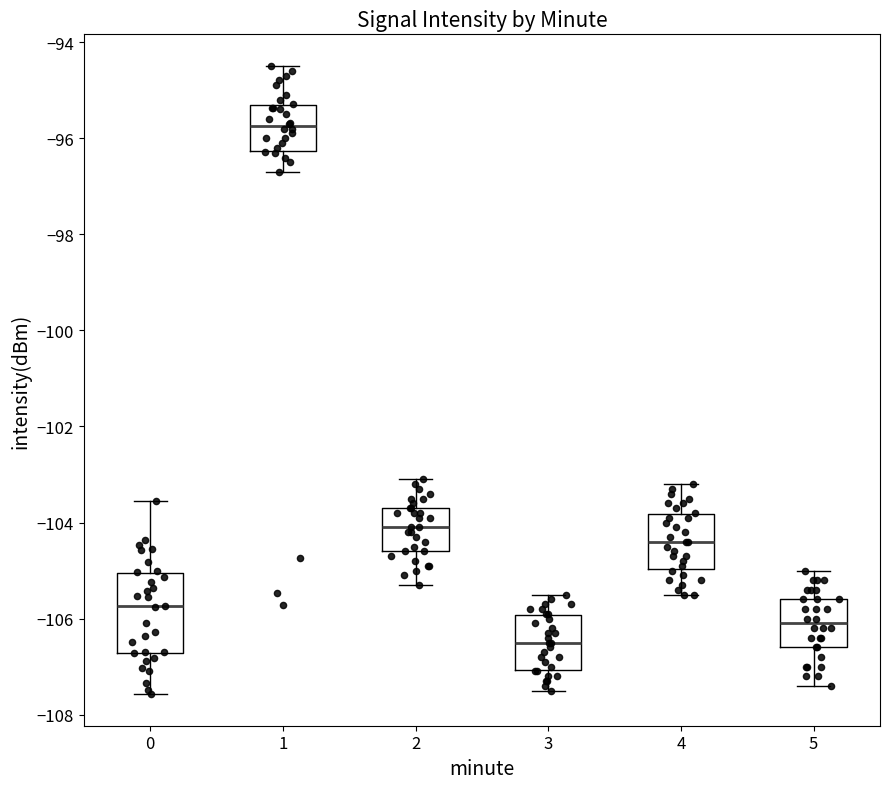

Reading left to right, read every box against the y-axis: the position of its median line, the range the box covers, and the ends of its whiskers. The values are not printed on the chart, so give them approximately, as read against the axis.

0: median -105.8, box -106.8 to -105.0, whiskers -107.6 to -103.6
1: median -95.8, box -96.2 to -95.4, whiskers -96.6 to -94.4
2: median -104.0, box -104.6 to -103.6, whiskers -105.2 to -103.0
3: median -106.4, box -107.0 to -106.0, whiskers -107.4 to -105.4
4: median -104.4, box -105.0 to -103.8, whiskers -105.4 to -103.2
5: median -106.0, box -106.6 to -105.6, whiskers -107.4 to -105.0